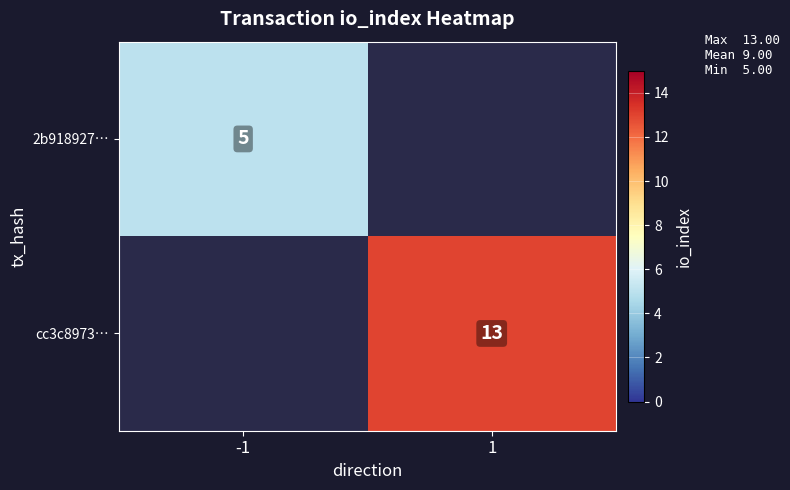

The value of 2b918927… at -1 is 5. True or false?

True